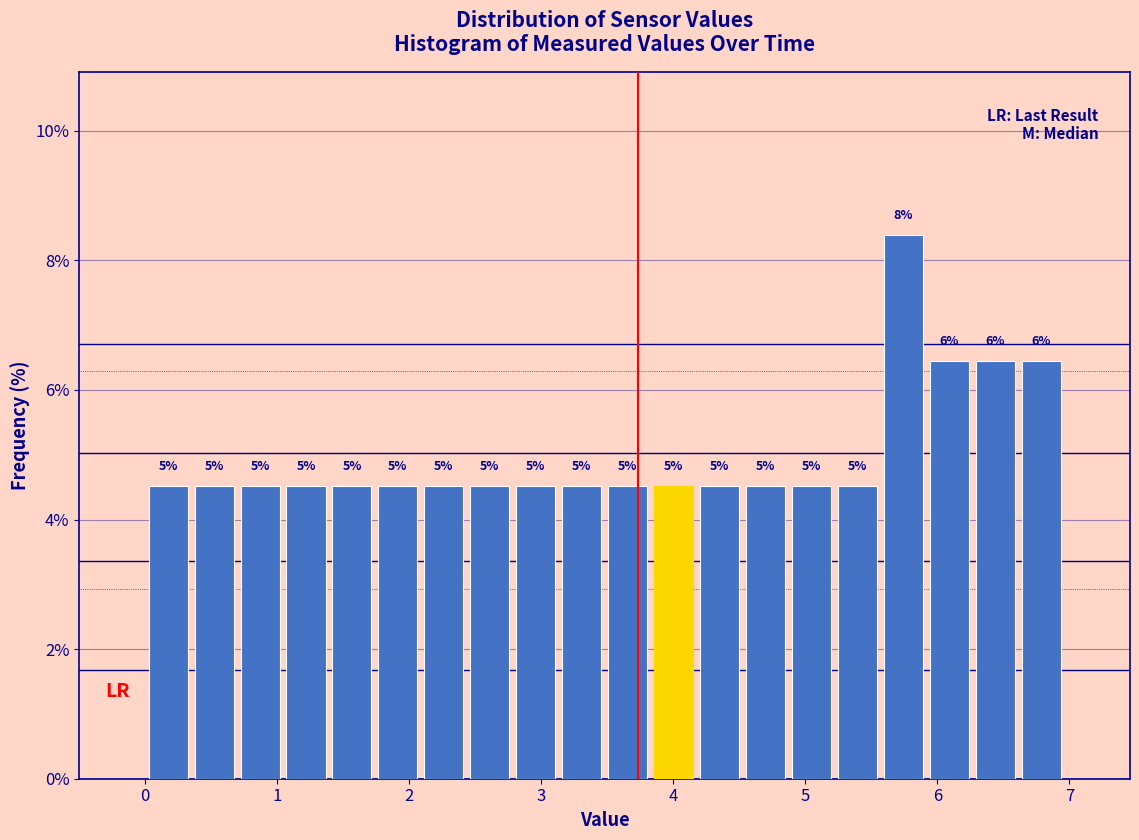

Around what value on the x-axis is the tallest bar? Give the approximate position of its centre, as read against the axis.

5.7